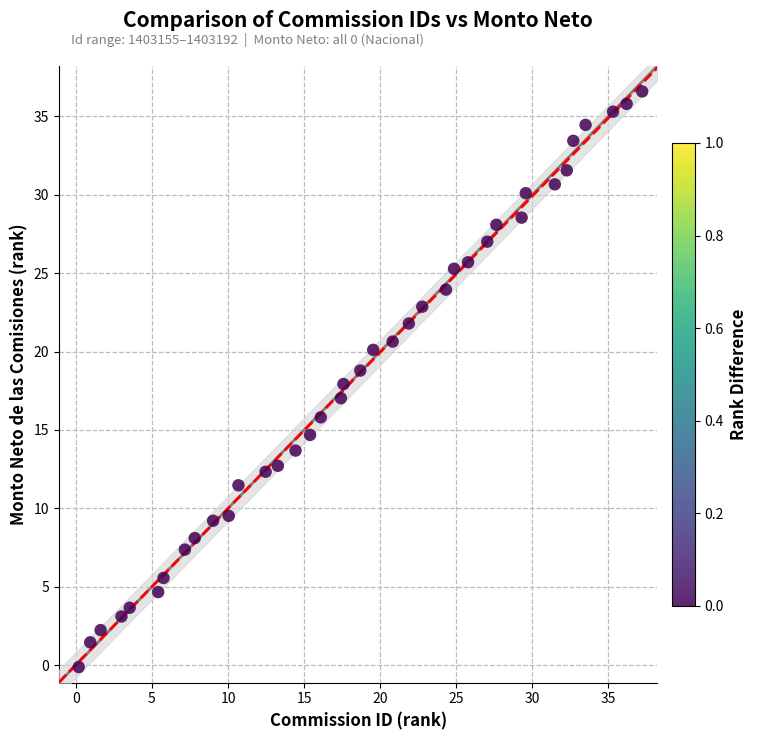

What is the range of Y values (max minus min)?

36.7